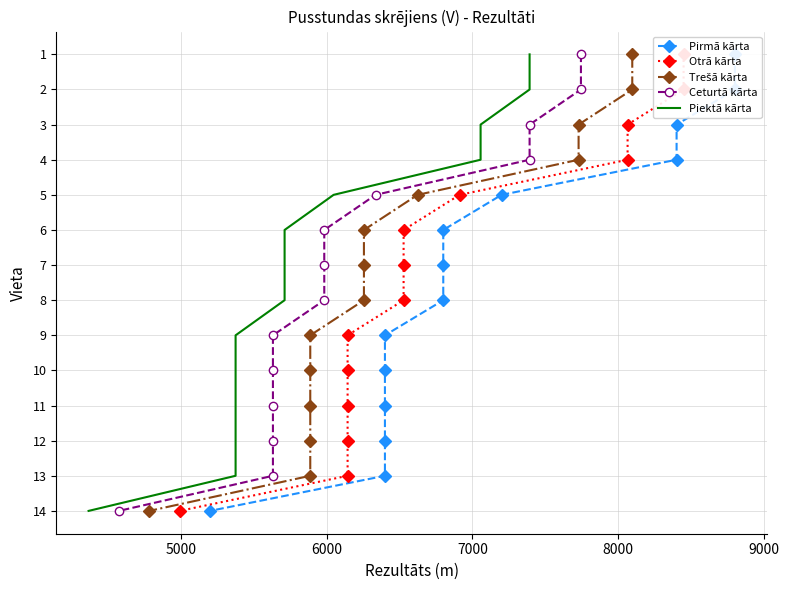

What are all the series names shown in the legend?

Pirmā kārta, Otrā kārta, Trešā kārta, Ceturtā kārta, Piektā kārta